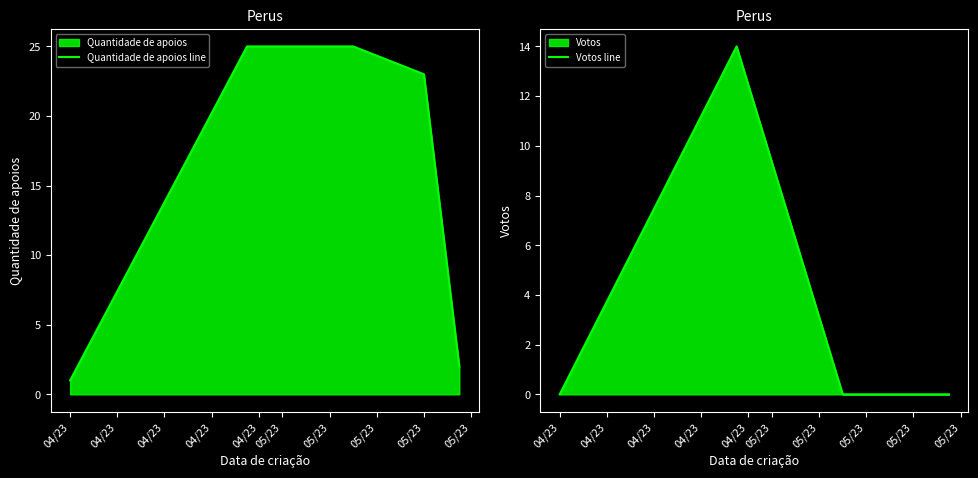

True or false: Votos line and Quantidade de apoios line cross at least once.

False